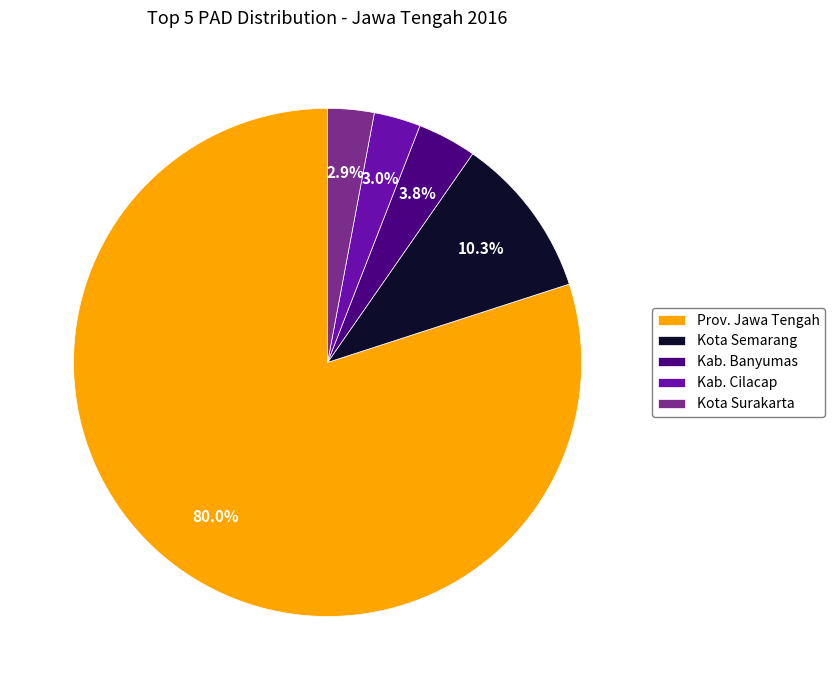

How many segments does this pie chart have?

5